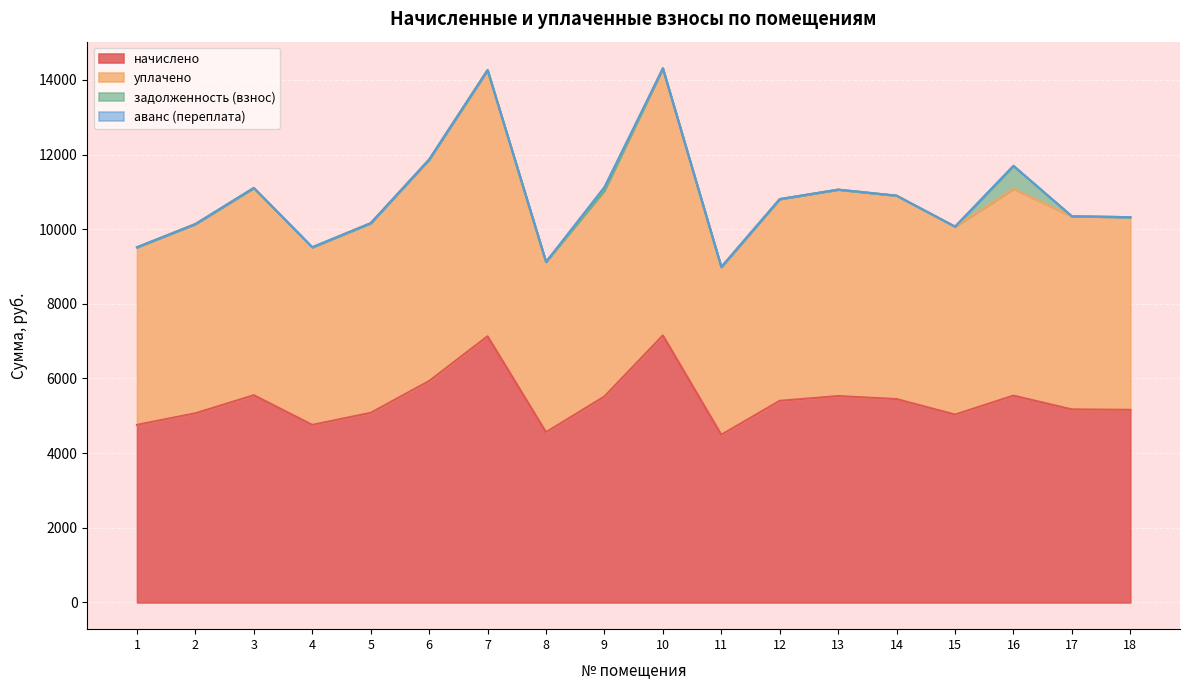

How many lines are shown in the chart?

4